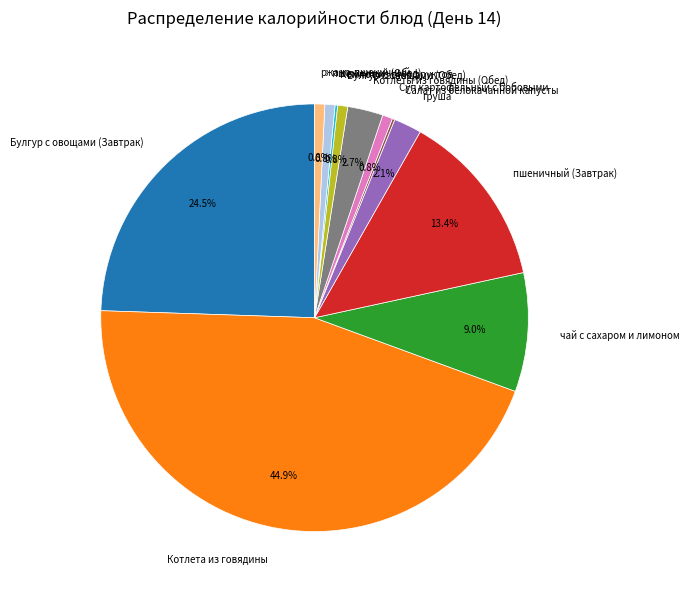

Which slice is the largest?

Котлета из говядины